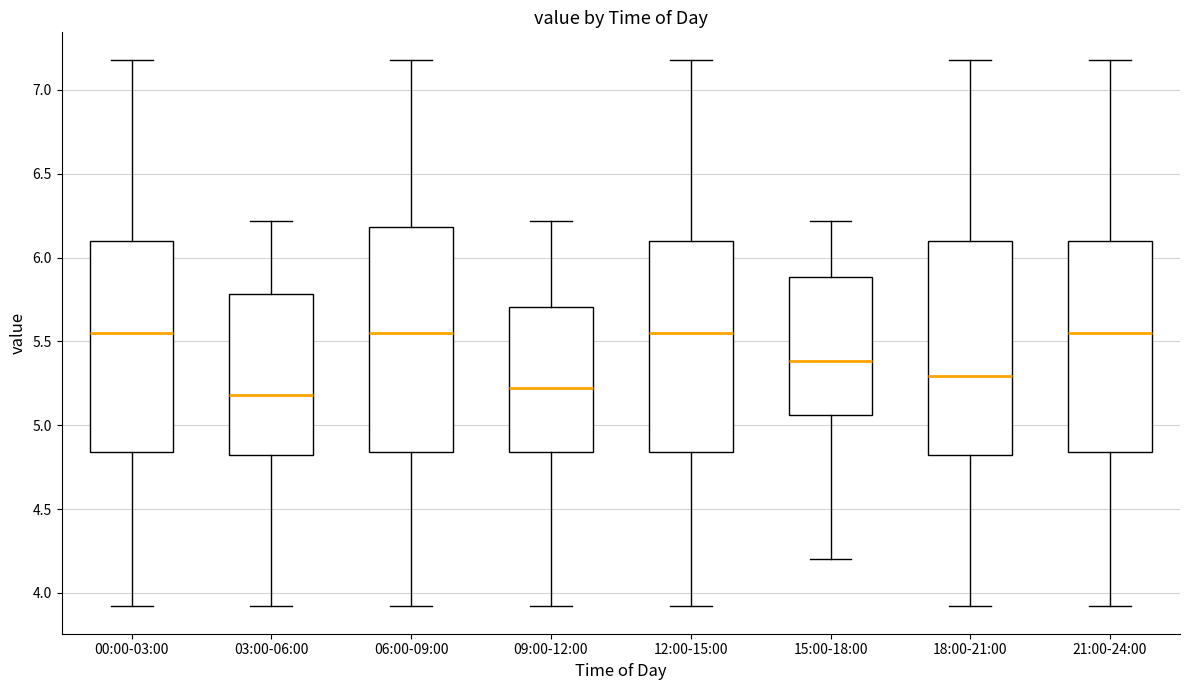

Comparing the boxes themselves (not the whiskers), which one is the tallest?

06:00-09:00